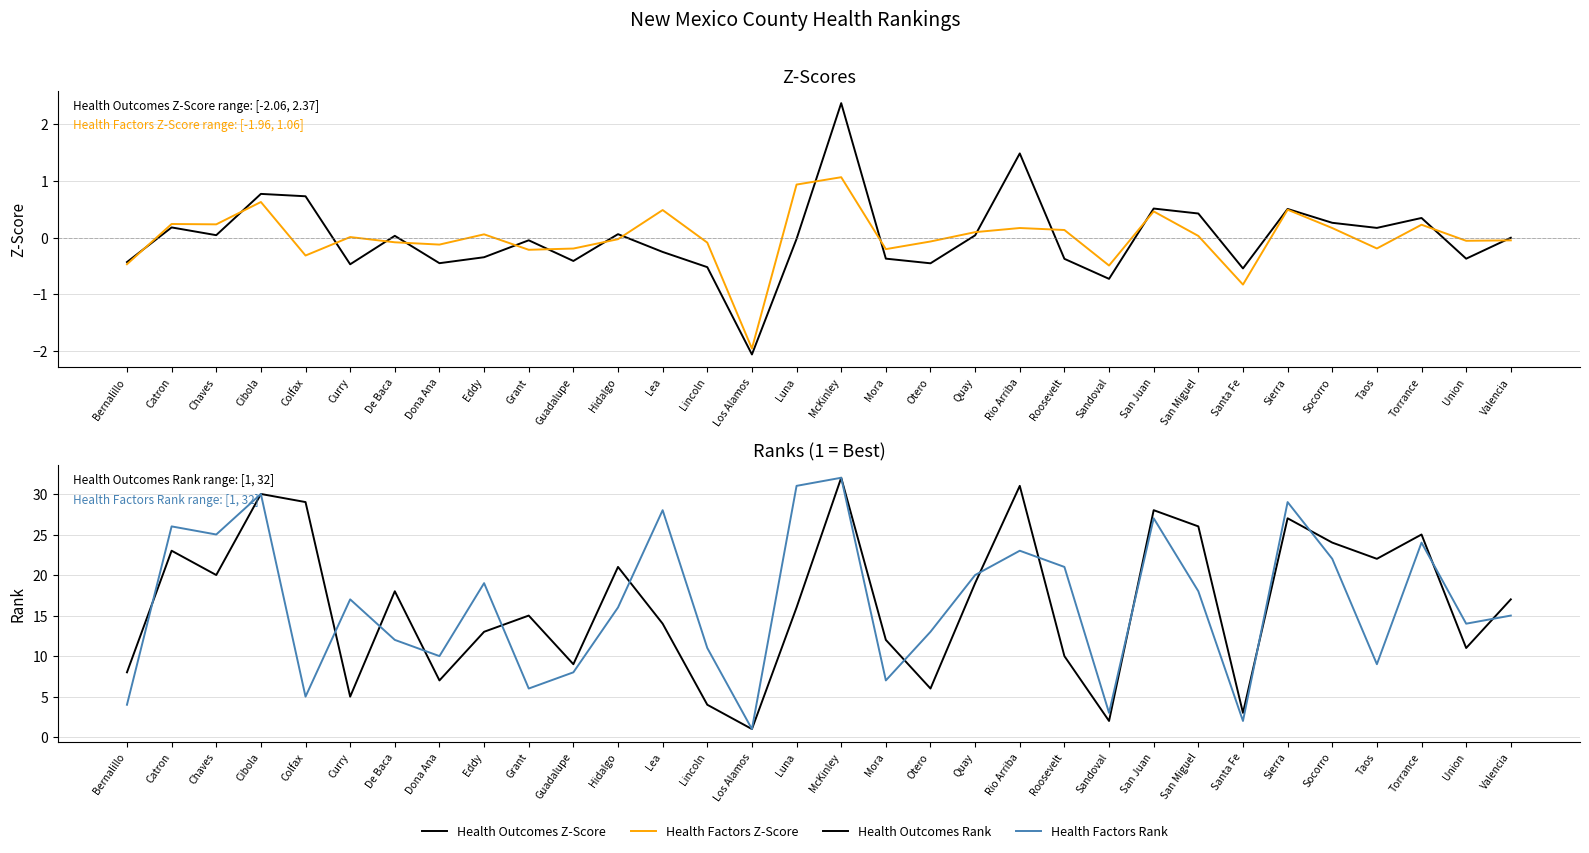

True or false: Health Factors Z-Score and Health Outcomes Rank intersect in this chart.

False